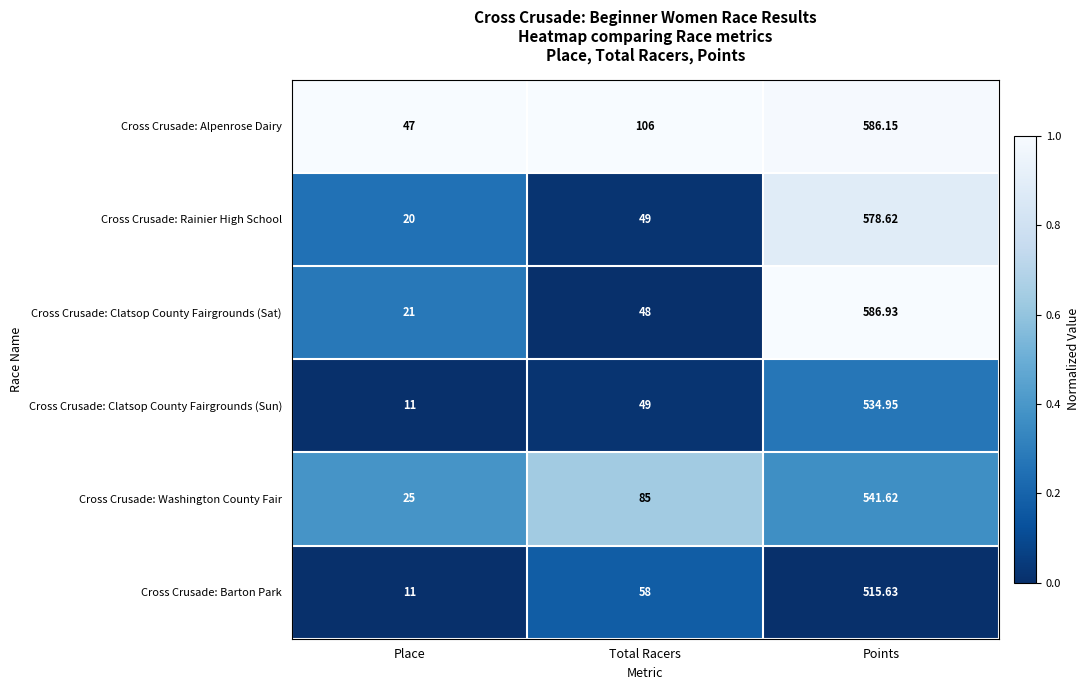

Which series changed the most between Place and Points?

Cross Crusade: Clatsop County Fairgrounds (Sat)